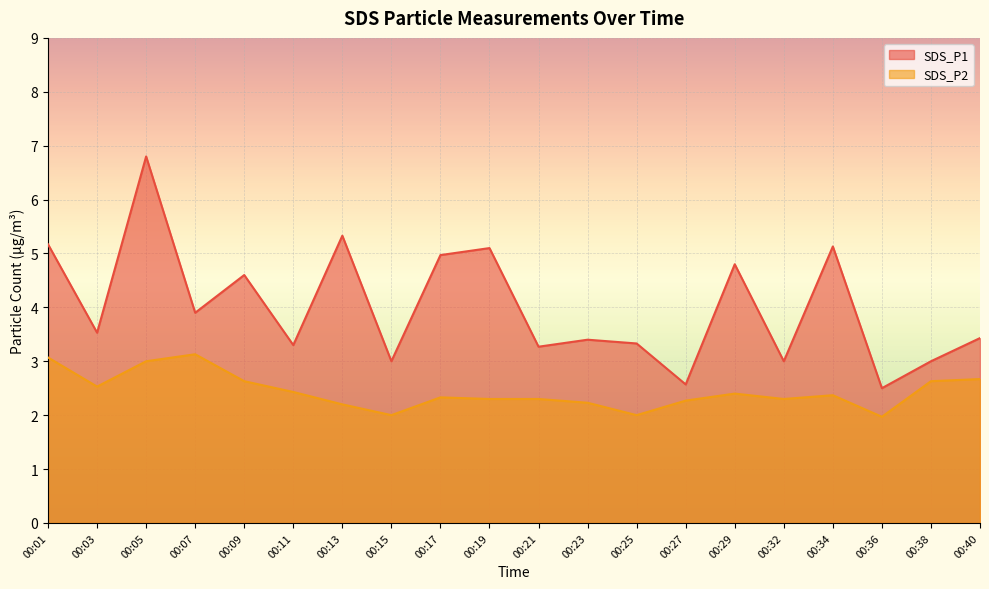

What is the sum of the SDS_P2 values at 00:13 and 00:17?

4.5